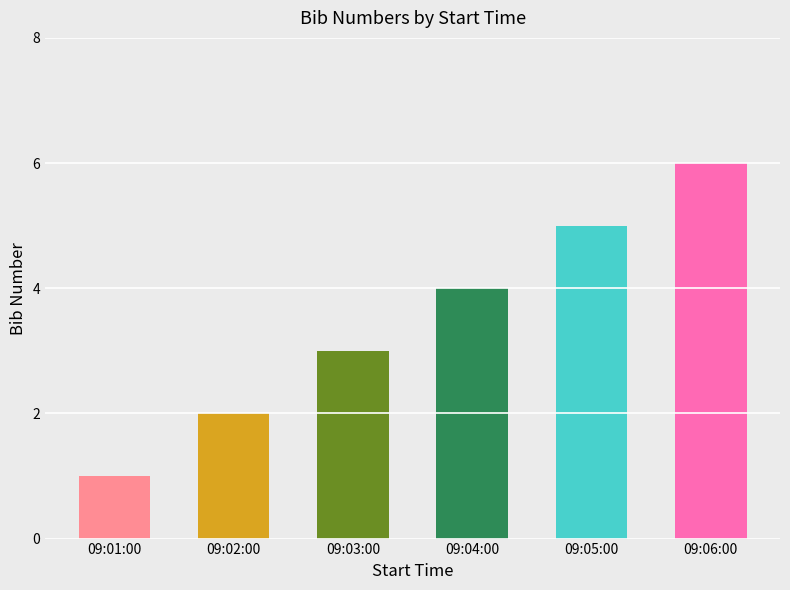

The chart shows a value of 2 at 09:06:00. True or false?

False